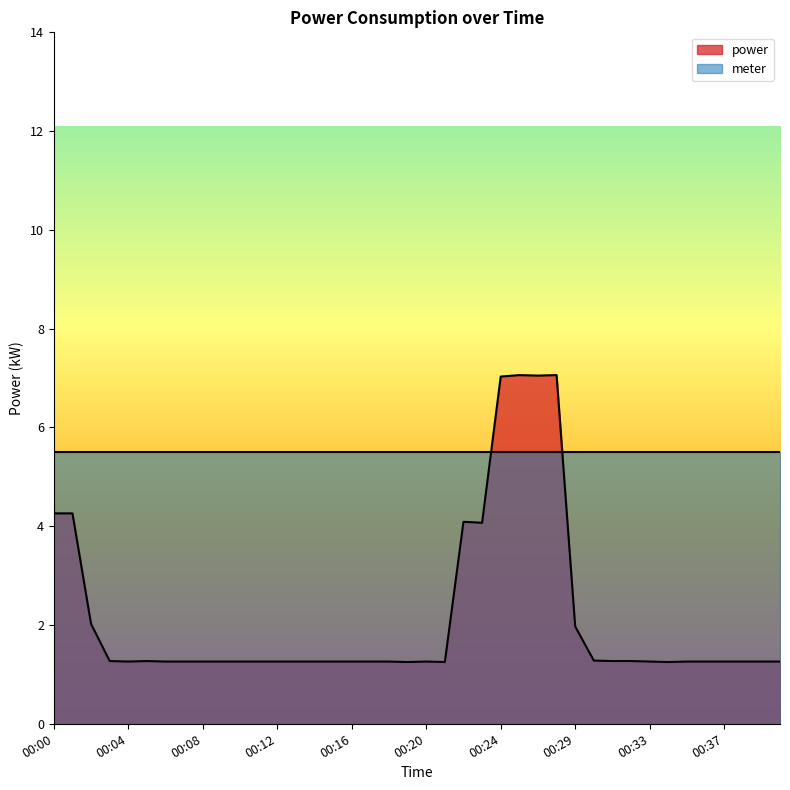

Reading left to right, list all the values displayed in this chart.

4.3	4.3	2.0	1.3	1.3	1.3	1.3	1.3	1.3	1.3	1.3	1.3	1.3	1.3	1.3	1.3	1.3	1.3	1.3	1.2	1.3	1.2	4.1	4.1	7.0	7.1	7.0	7.1	2.0	1.3	1.3	1.3	1.3	1.2	1.3	1.3	1.3	1.3	1.3	1.3